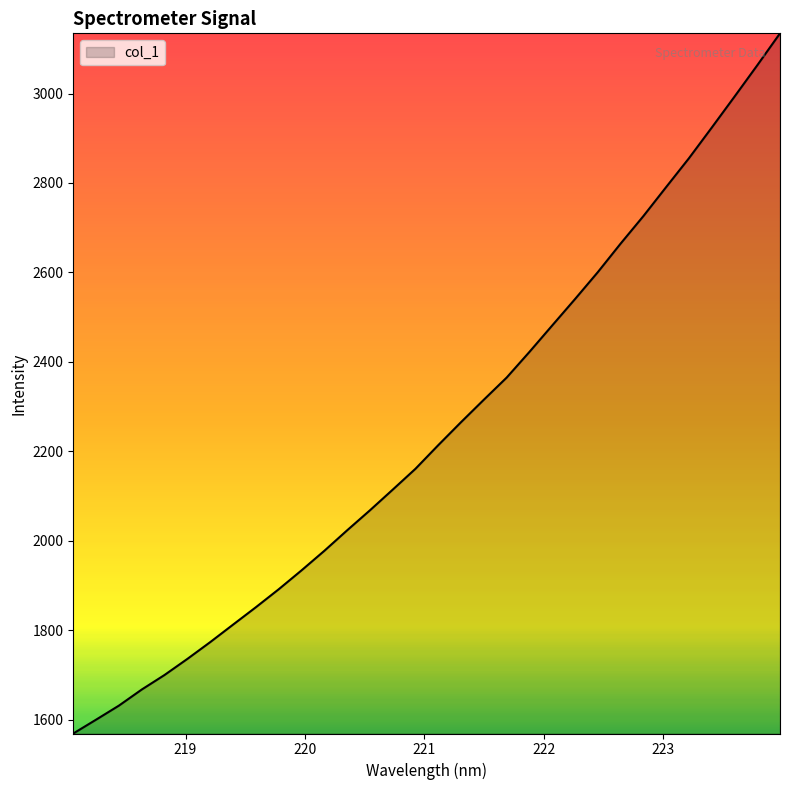

What is the difference between the maximum and minimum values?

1565.9